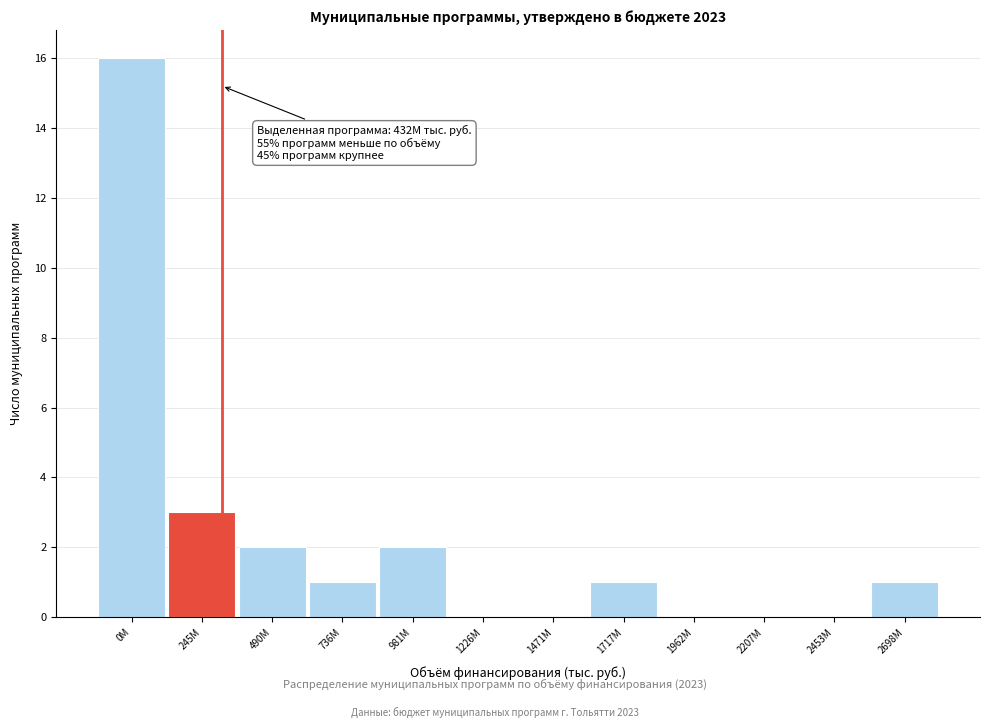

Reading right to left, transcribe all the data shown in this chart.

2698M=1	2453M=0	2207M=0	1962M=0	1717M=1	1471M=0	1226M=0	981M=2	736M=1	490M=2	245M=3	0M=16